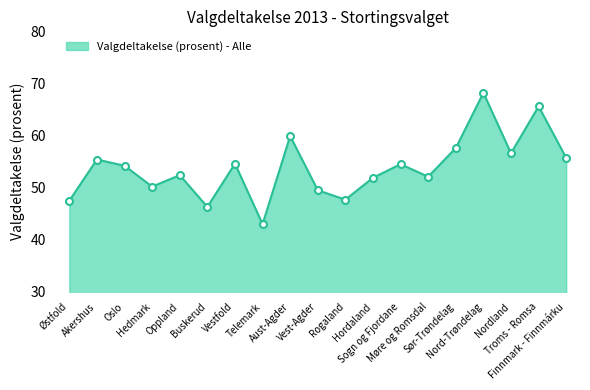

What is the smallest value displayed?

43.0